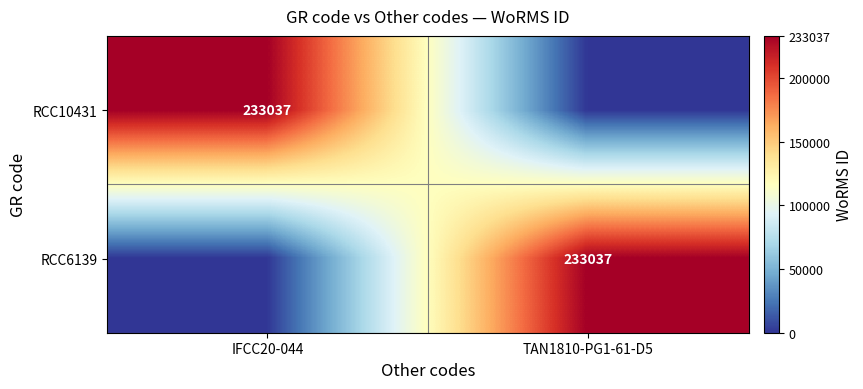

What is the difference between the highest and lowest values at TAN1810-PG1-61-D5?

233037